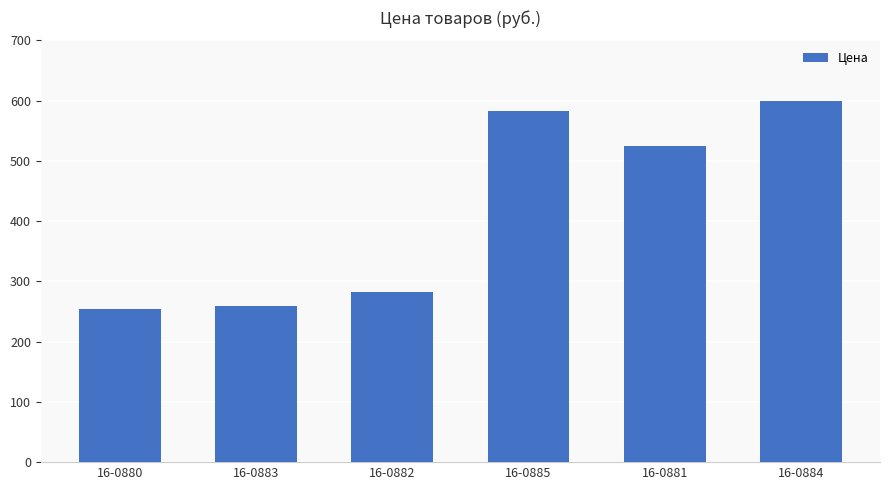

What is the change in value from 16-0883 to 16-0885?

+324.6